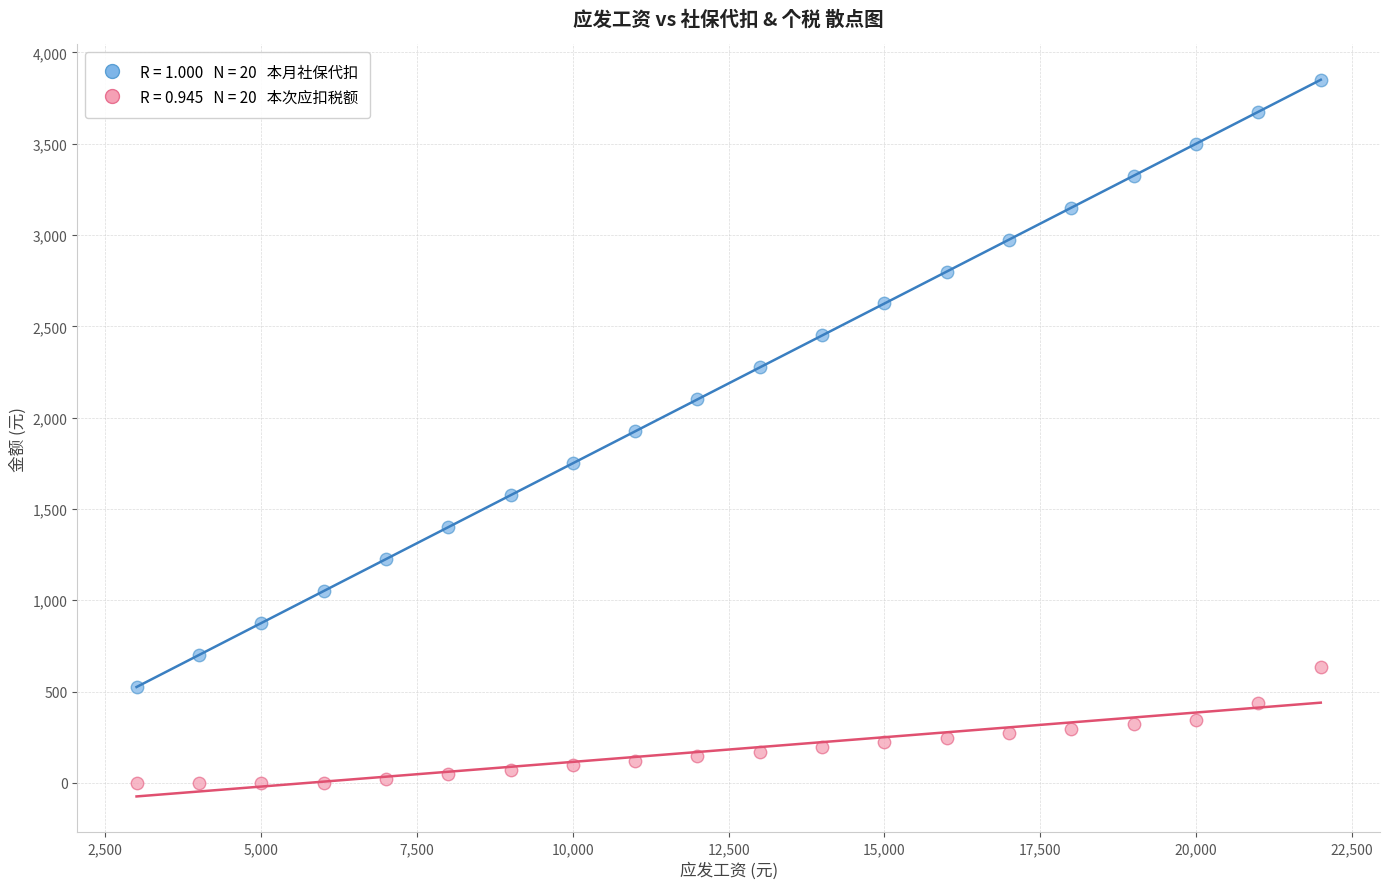

Across all data points, what is the range of X values (max minus min)?

19000.0